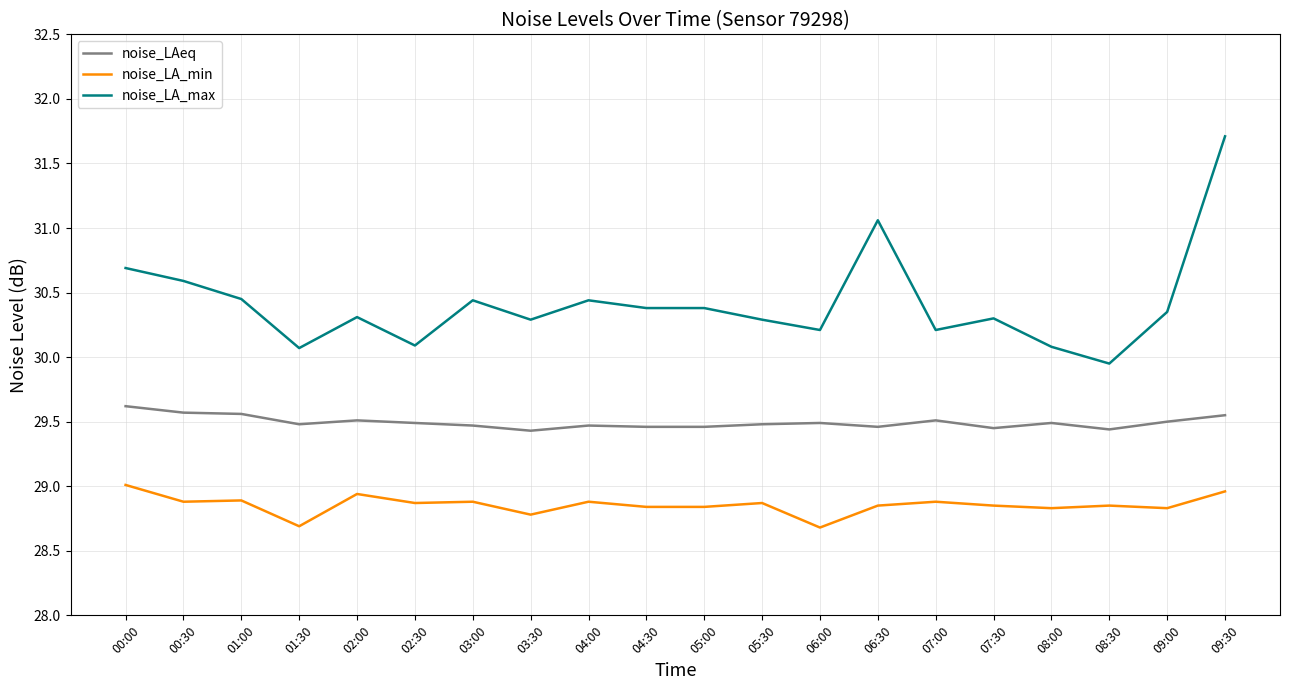

What is the difference between the maximum and minimum values in the noise_LA_min series?

0.3